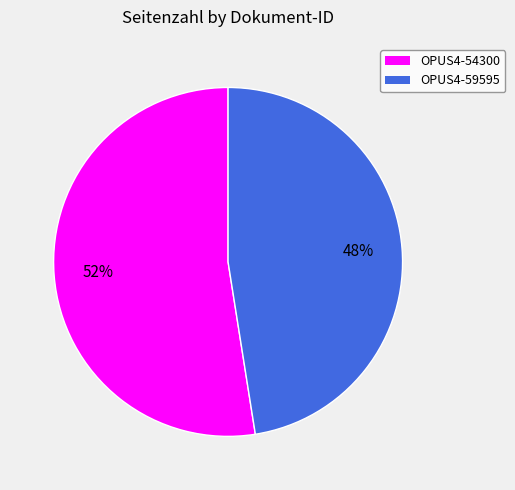

To the nearest percent, what is the average slice percentage?

50%